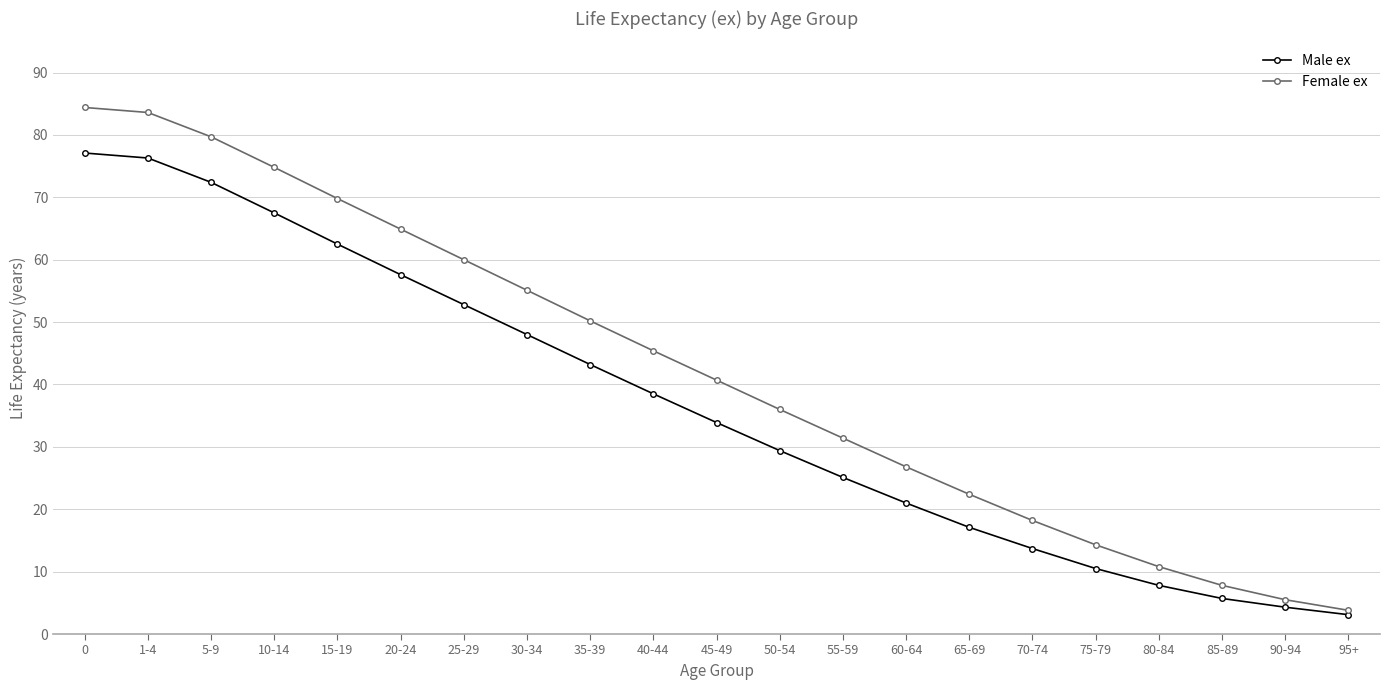

Does the chart display data point markers on the line(s)?

Yes